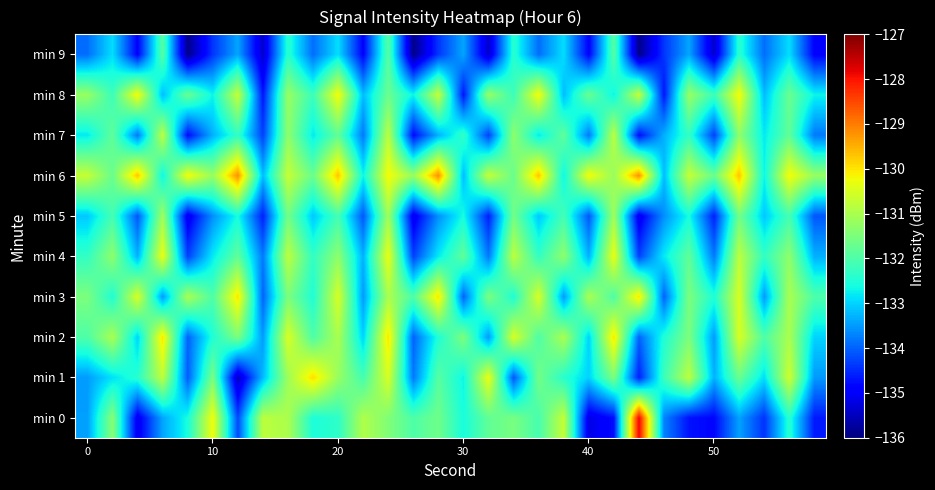

What is the maximum value shown in the chart?

-127.8